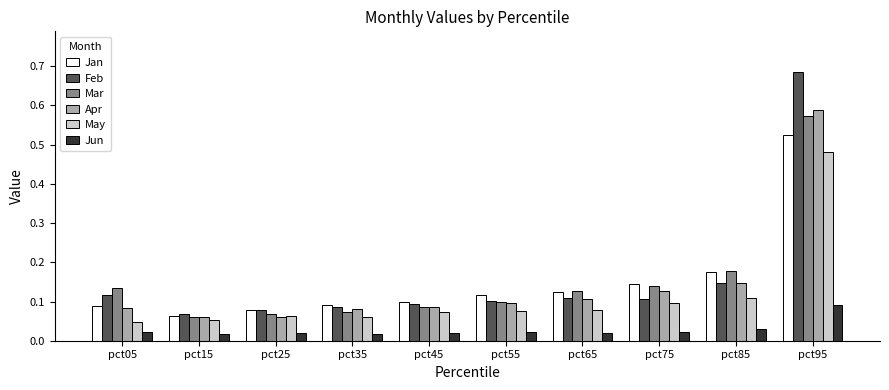

What is the difference between the maximum and second lowest values in the May series?

0.4